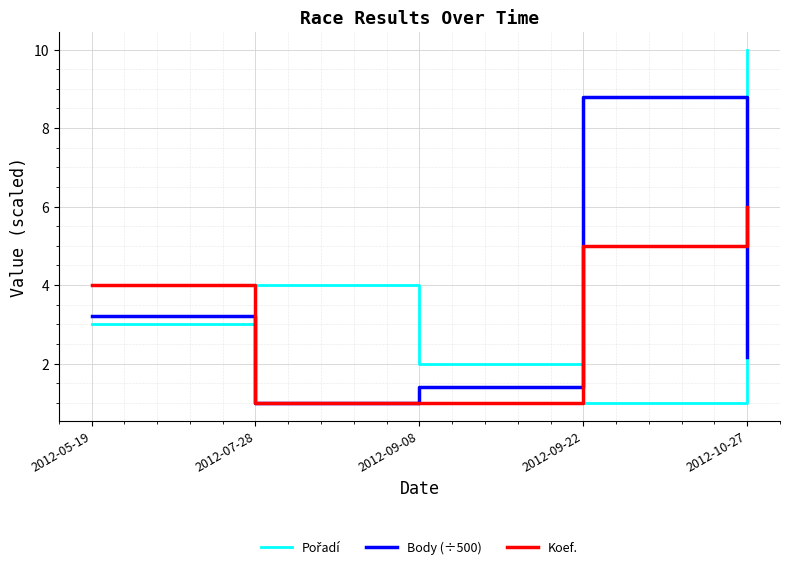

What is the spread (max minus min) of values at 2012-09-22?

7.8